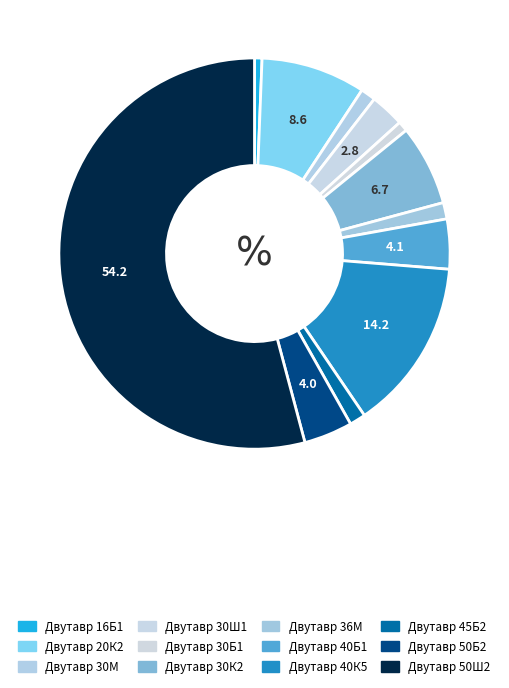

The Двутавр 30Ш1 slice represents 10% of the pie. True or false?

False